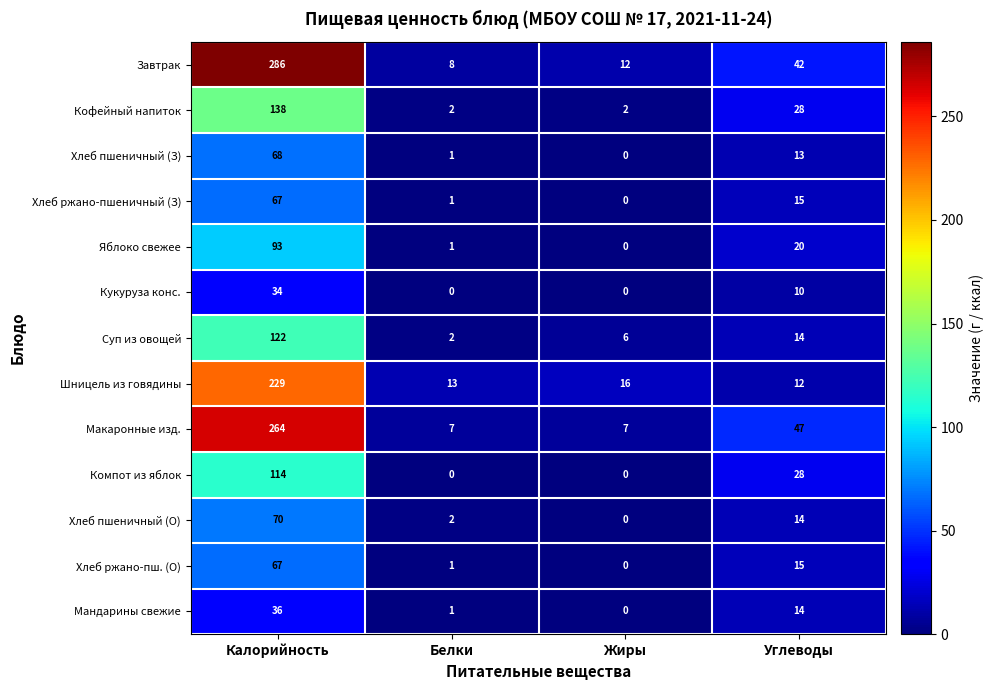

Which series has the widest spread of values?

Завтрак